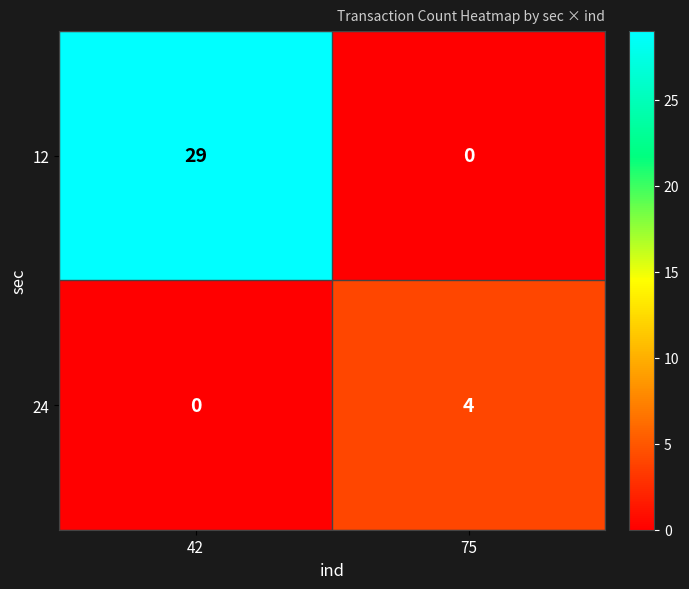

What is the total value across all series at 42?

29